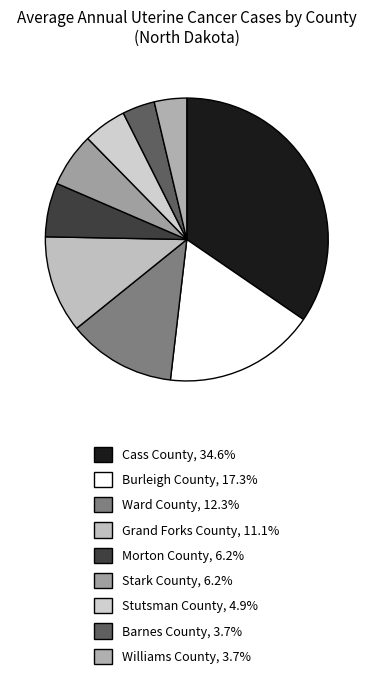

How many segments does this pie chart have?

9